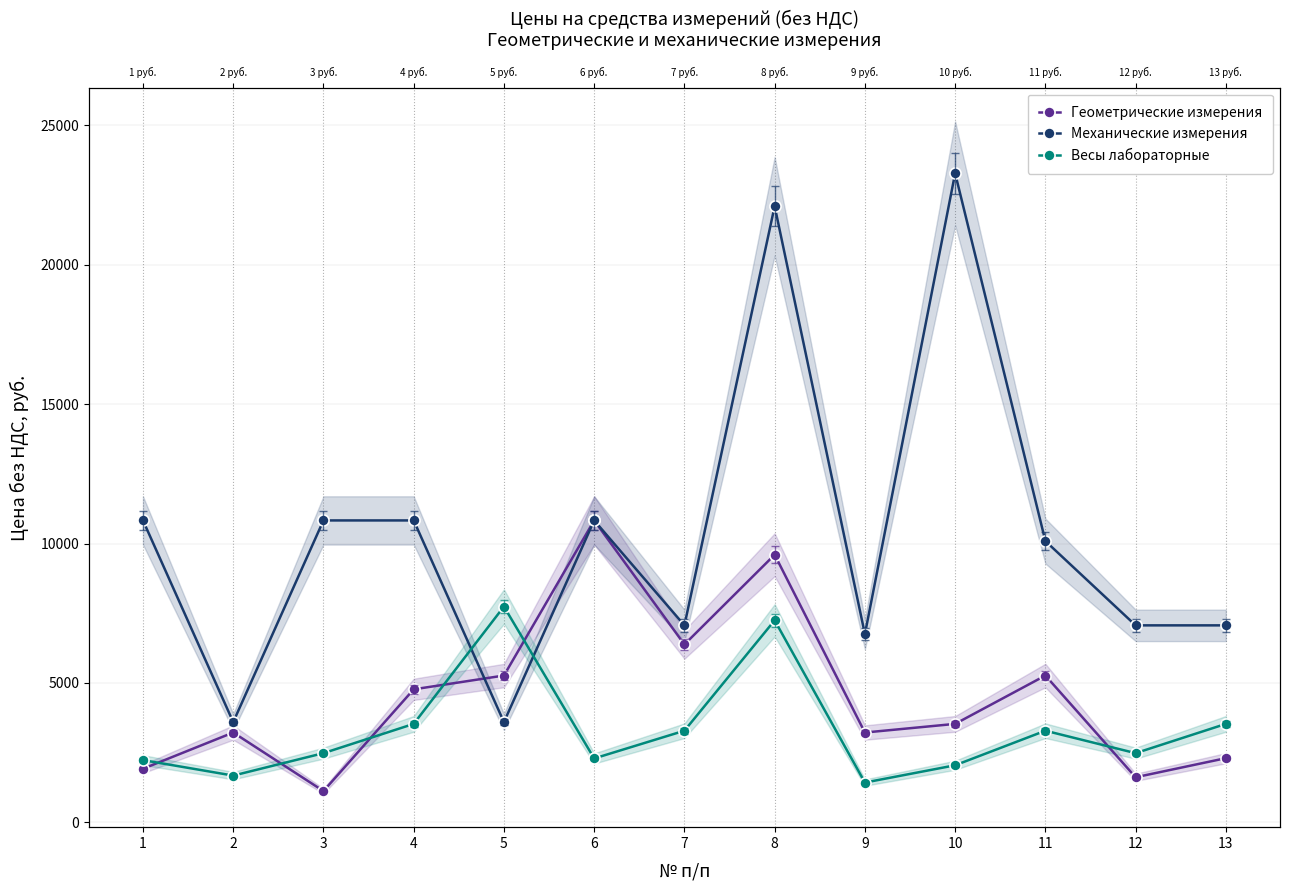

In Геометрические измерения, how many points are higher than both neighbors (excluding endpoints)?

4